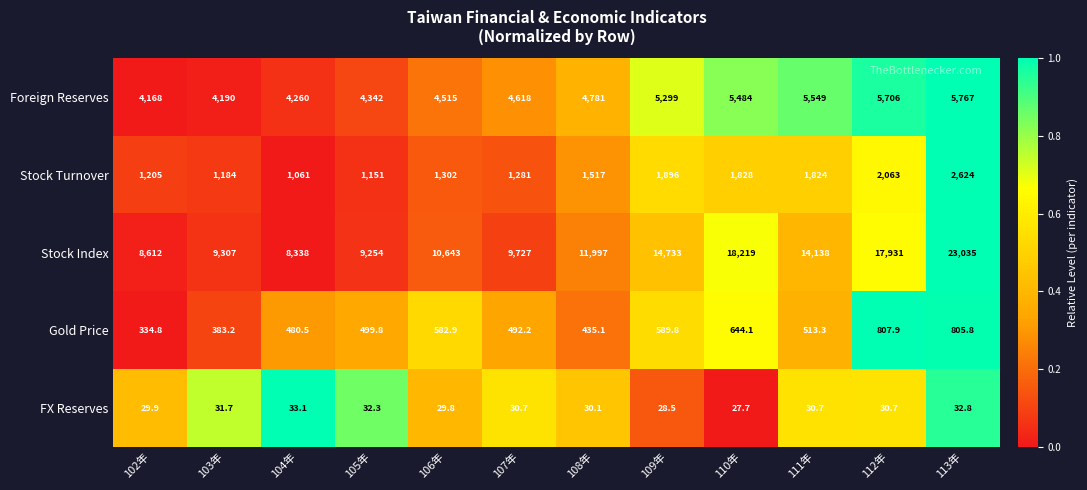

The Stock Index series shows 3508.9 at 111年. True or false?

False